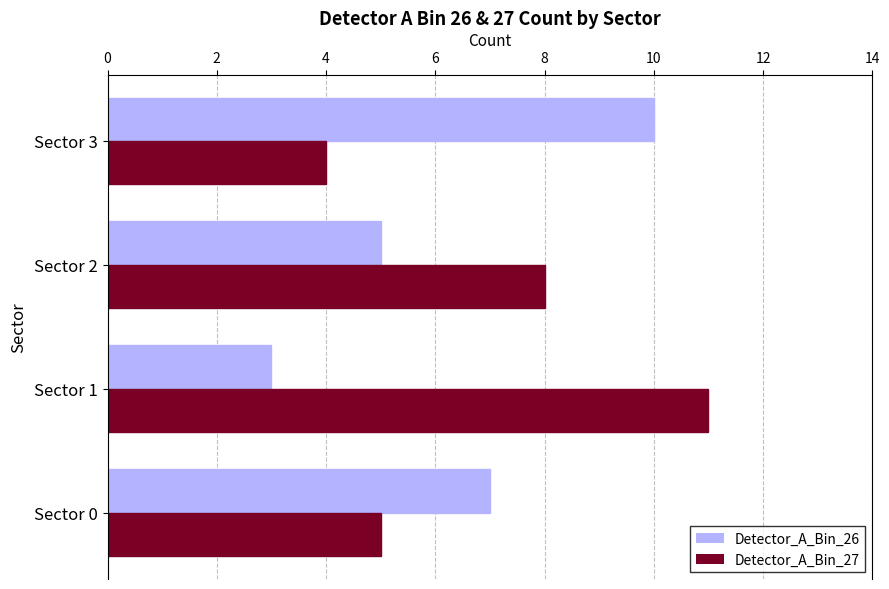

At how many categories does at least one series exceed 6?

4